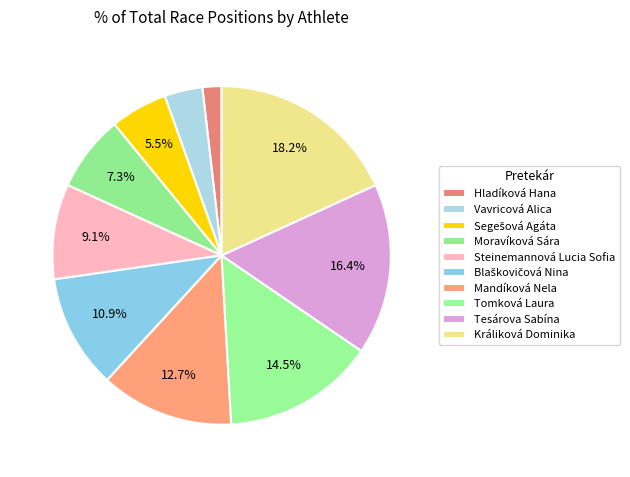

Count the number of slices in the pie.

10